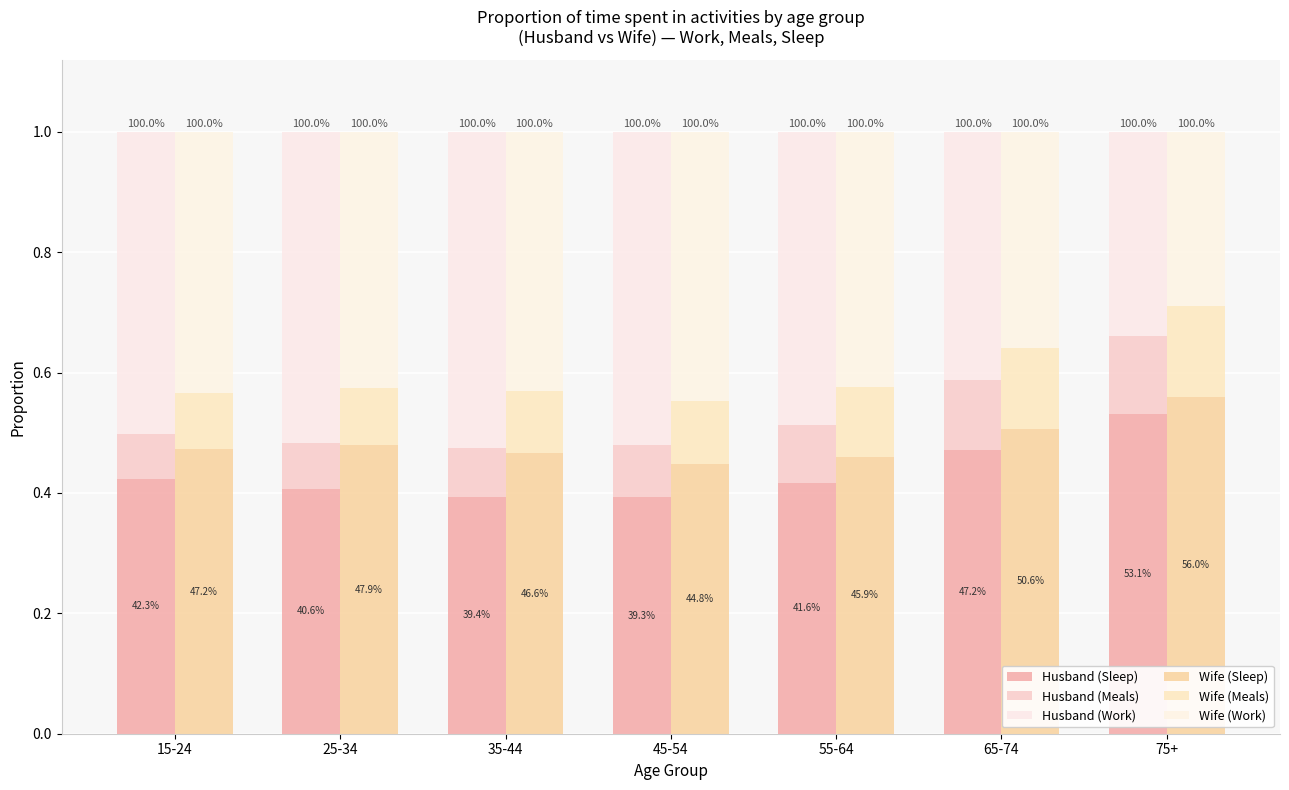

How many bars are there in total?

42